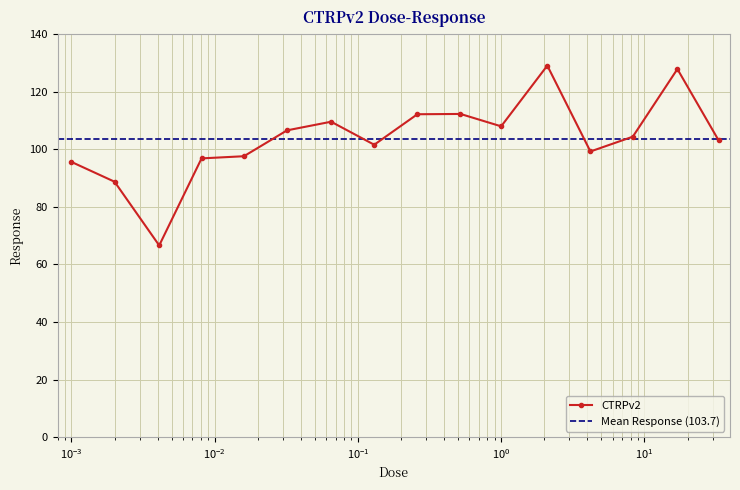

How many interior local peaks (higher than both neighbors) does the data have?

4